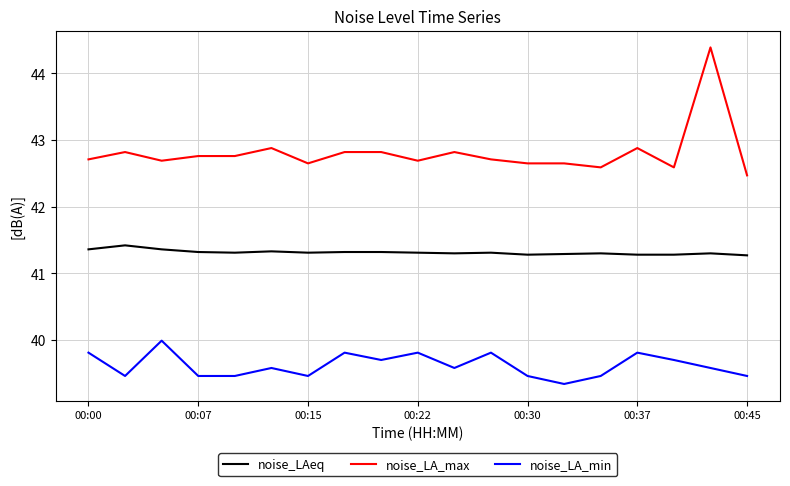

What is the difference between the maximum and minimum values in the noise_LA_max series?

1.9